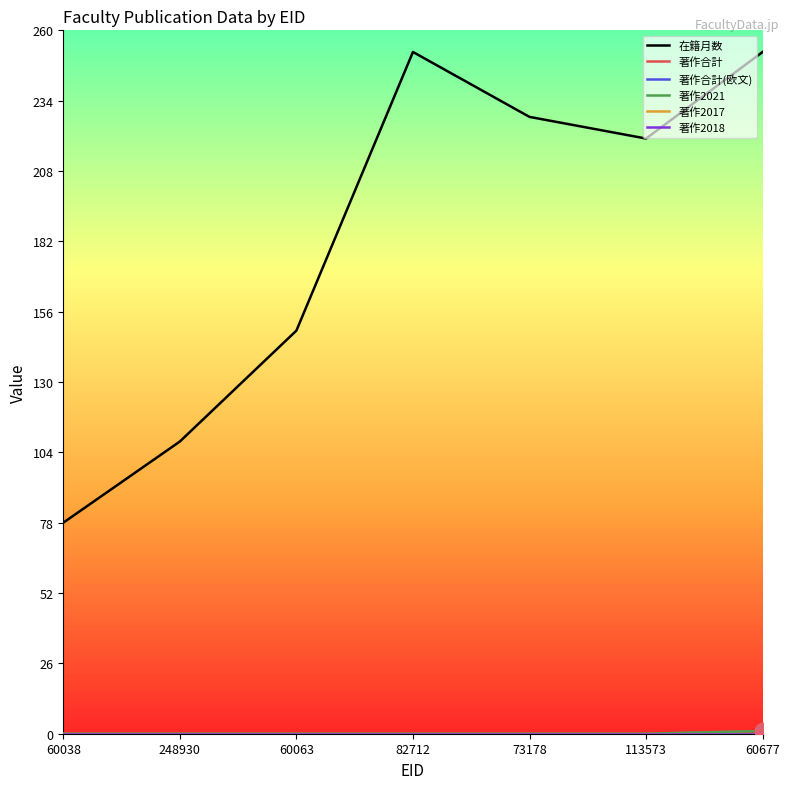

Does the chart display data point markers on the line(s)?

No